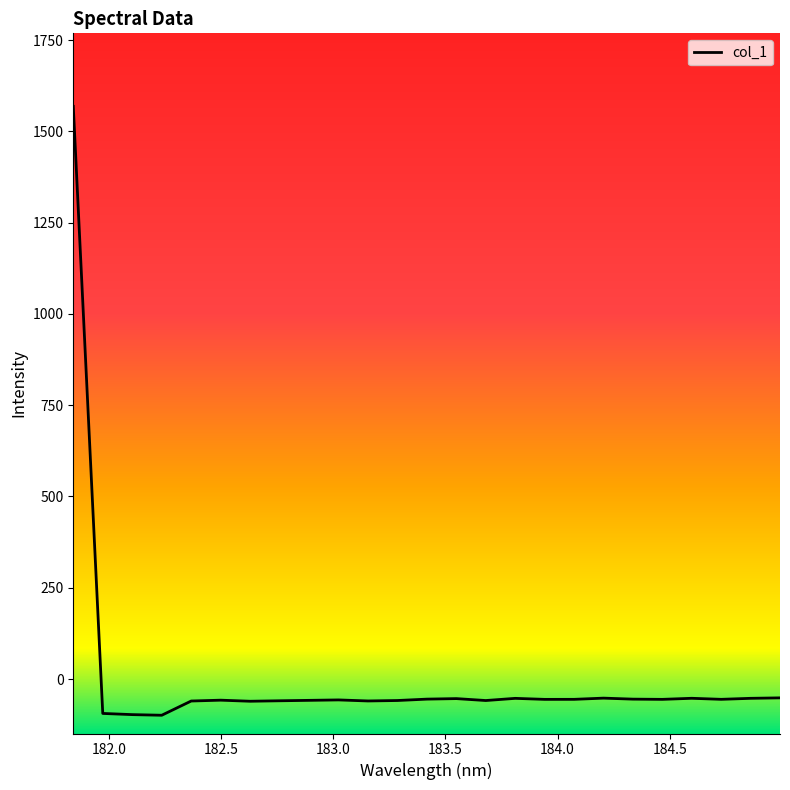

What is the greatest value displayed?

1568.8